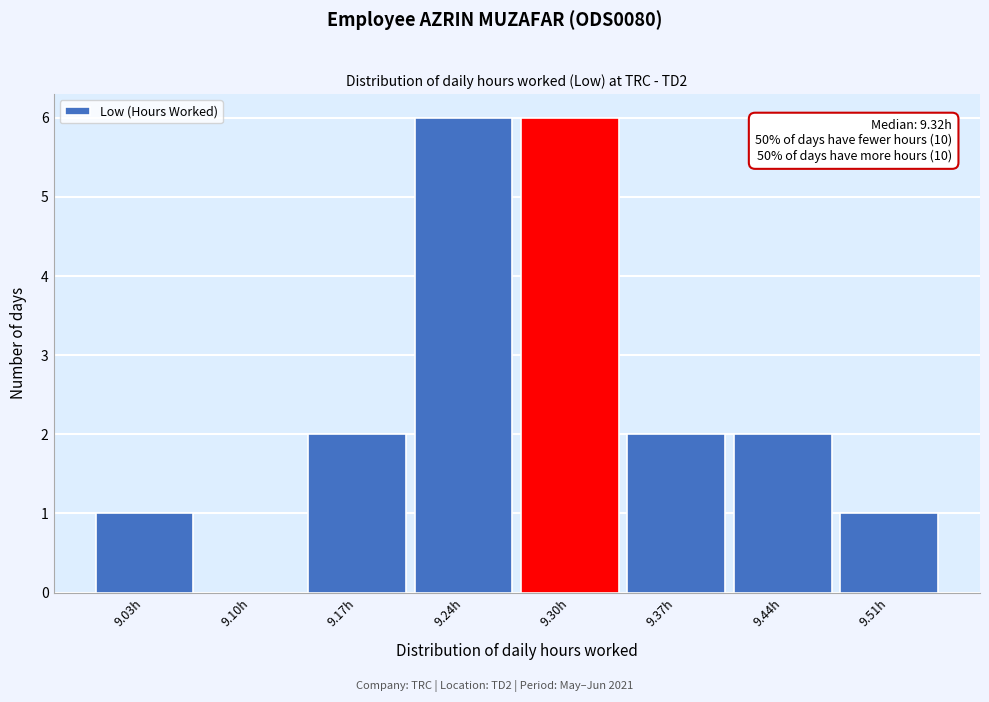

Reading left to right, what are all the values shown in this chart?

9.03h=1	9.10h=0	9.17h=2	9.24h=6	9.30h=6	9.37h=2	9.44h=2	9.51h=1